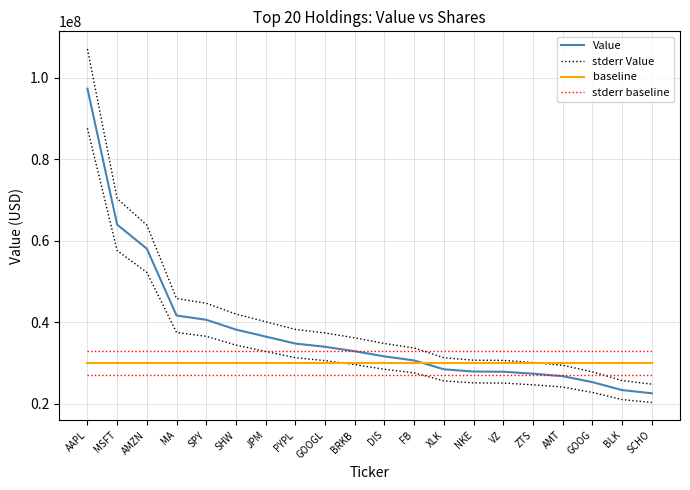

What is the minimum value for baseline?

30000000